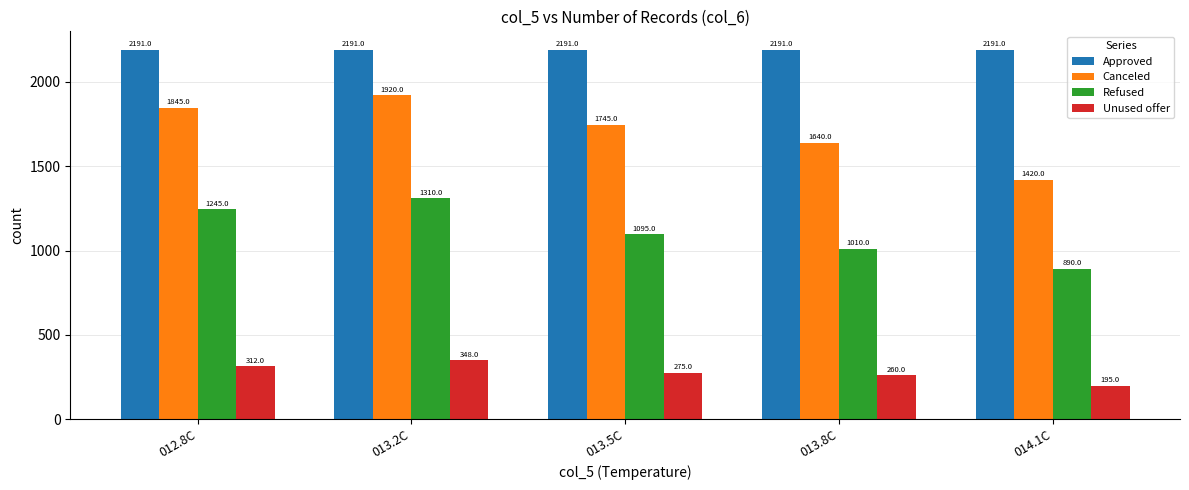

What is the total value across all series at 013.8C?

5101